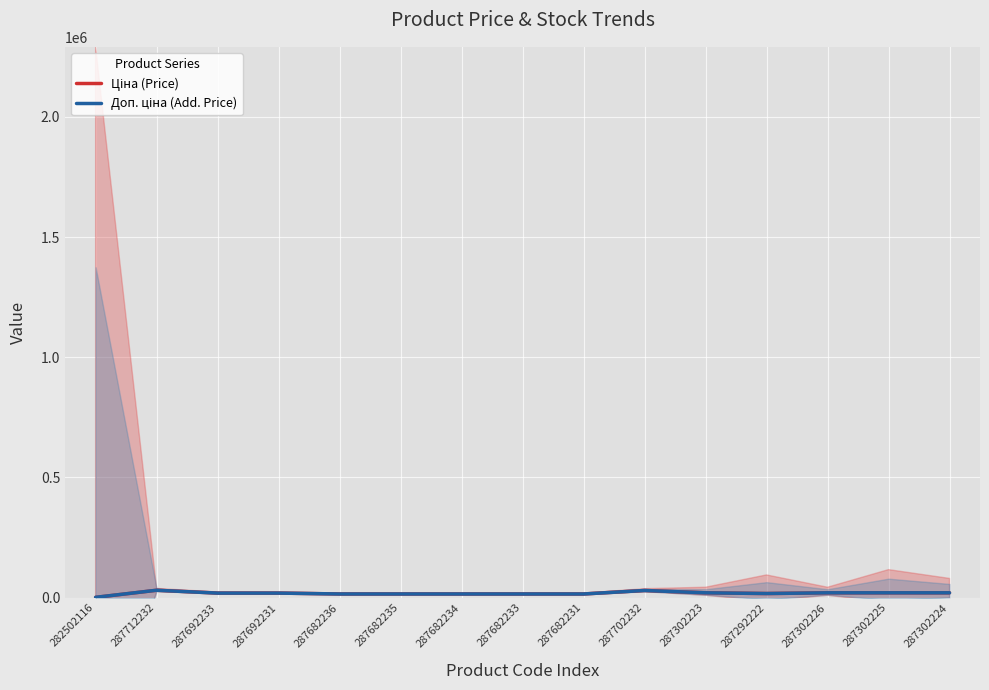

What is the maximum value shown in the chart?

30512.3